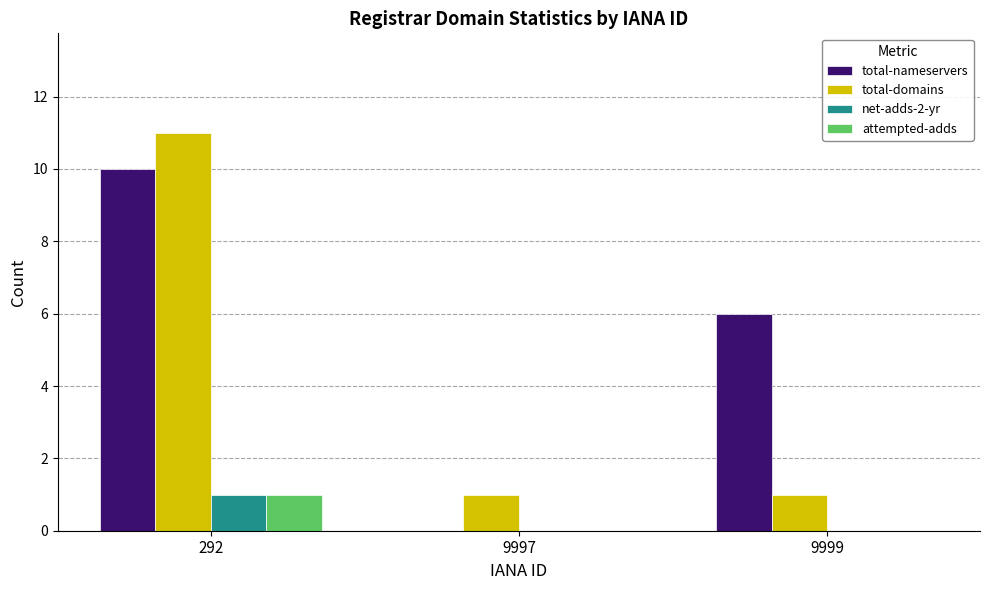

The value of net-adds-2-yr at 292 is 2. True or false?

False